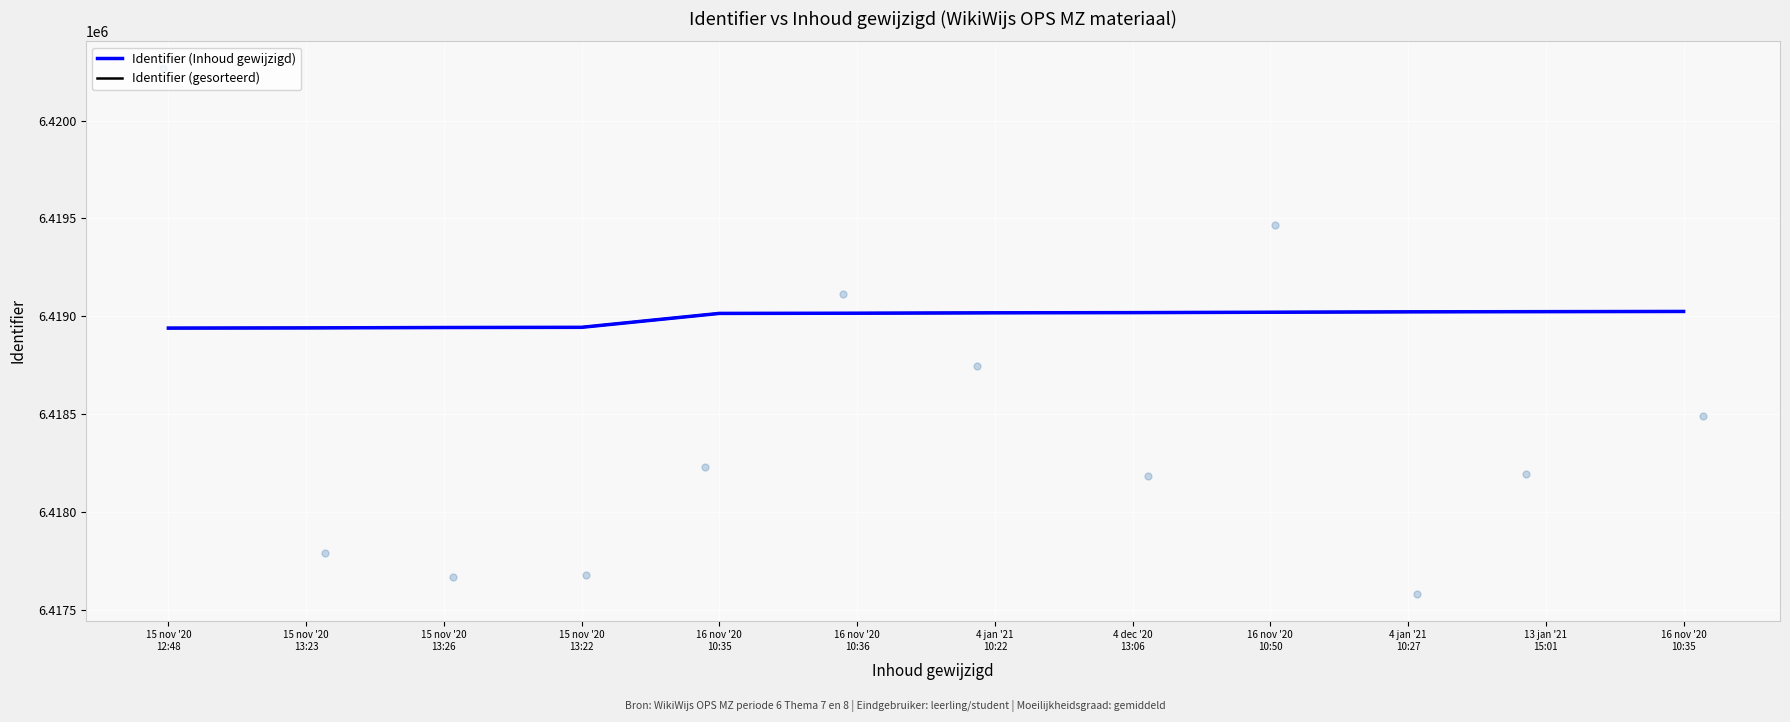

At how many categories does at least one series exceed 6418942?

10